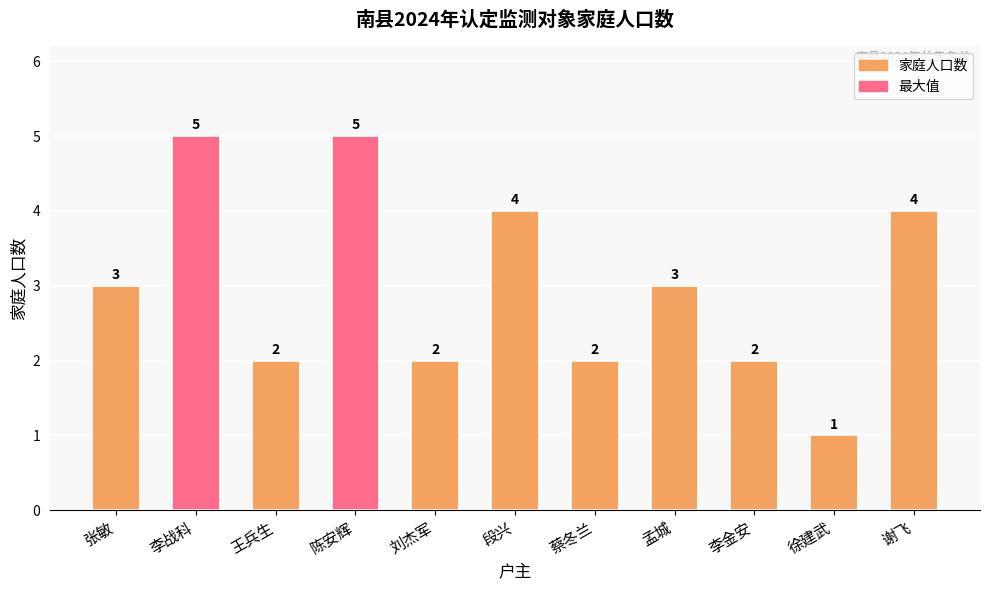

What is the difference between the second highest and second lowest values?

3